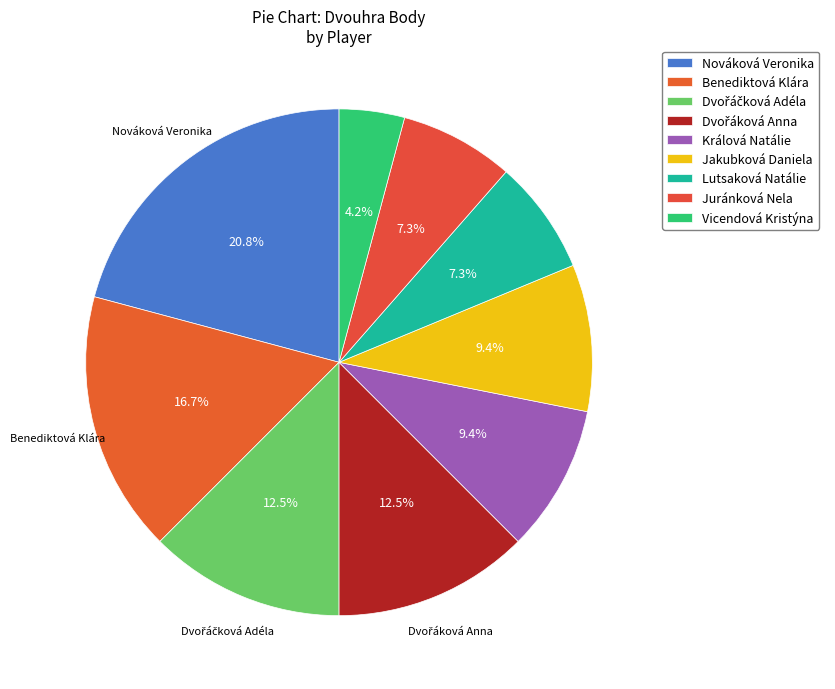

Does Lutsaková Natálie account for over 50% of the chart?

No